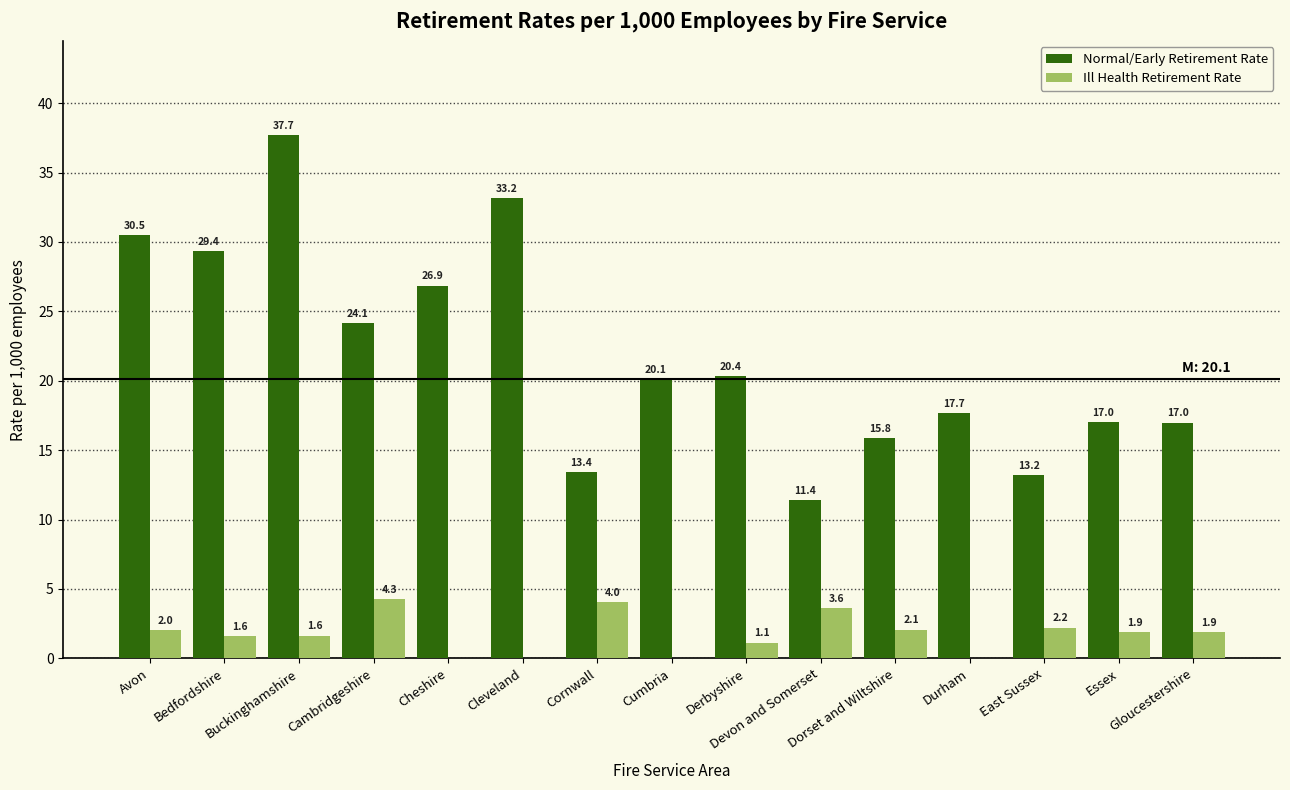

Which series has the largest total across all categories?

Normal/Early Retirement Rate